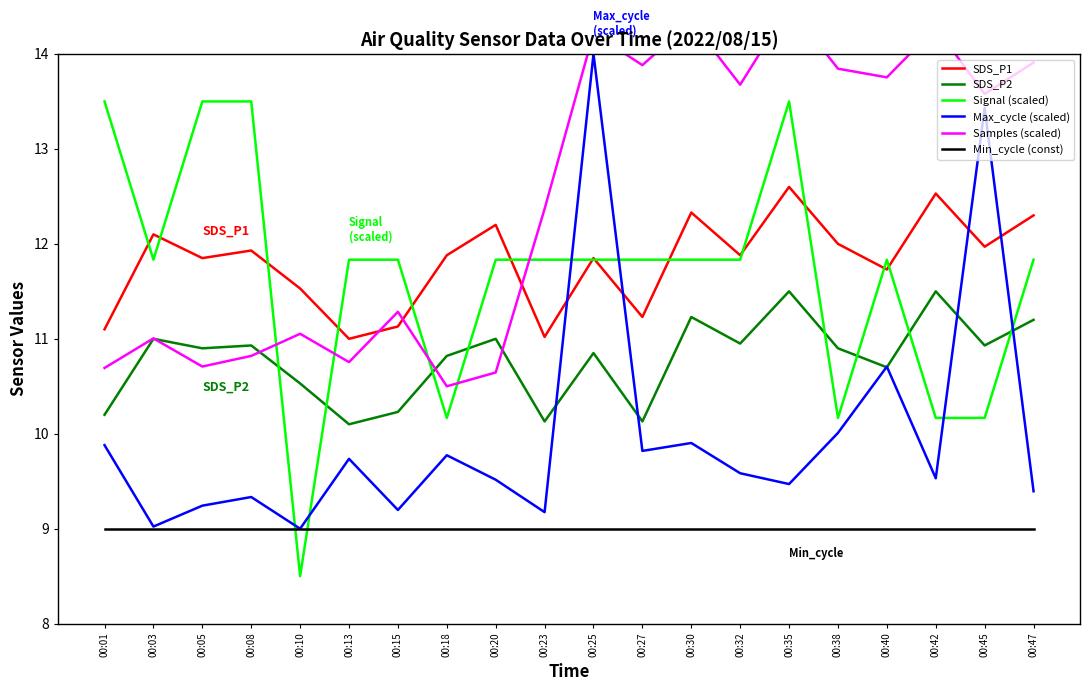

What value does the Max_cycle (scaled) series have at 00:47?

9.4